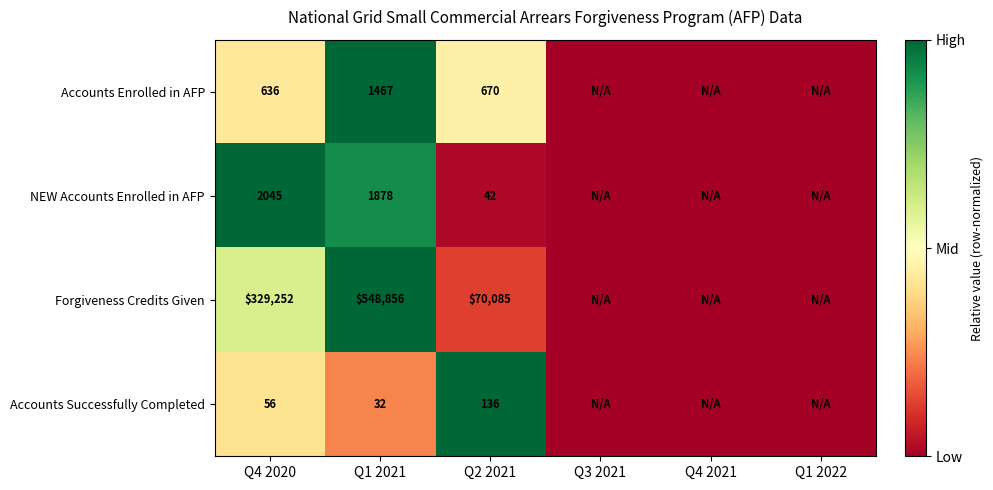

What is the difference between the Forgiveness Credits Given values at Q4 2020 and Q2 2021?

259167